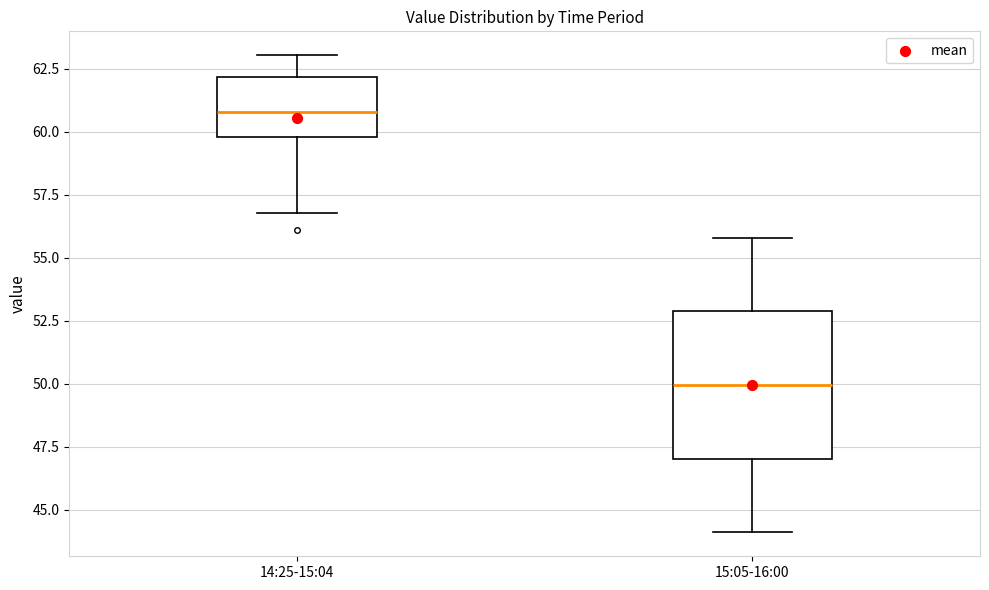

Where is the lower edge of the box for 15:05-16:00 on the y-axis? The values are not printed on the chart, so give them approximately, as read against the axis.

47